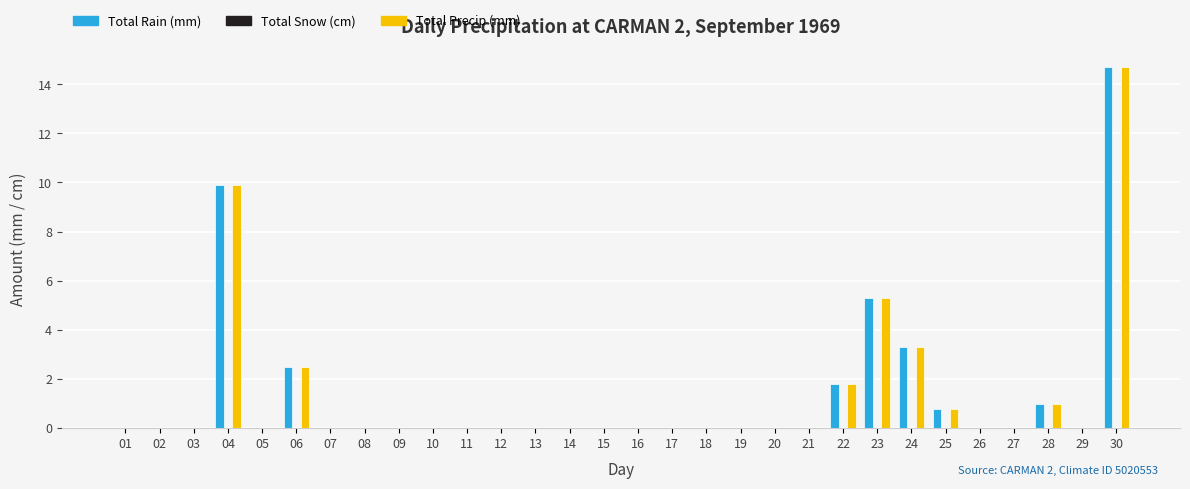

Does the chart contain stacked bars?

No